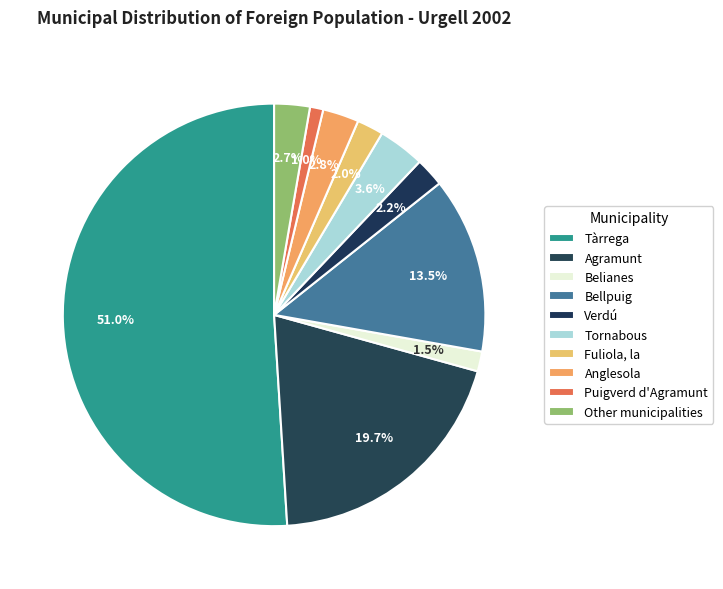

How many segments does this pie chart have?

10